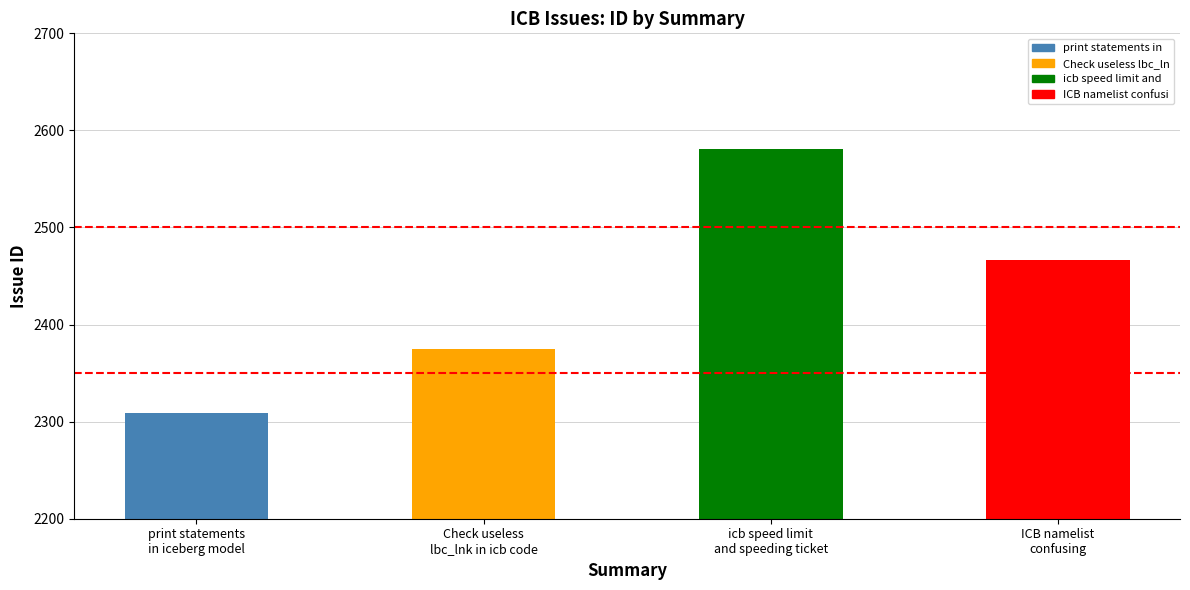

Approximately how many times larger is the value at print statements
in iceberg model compared to icb speed limit
and speeding ticket?

0.9